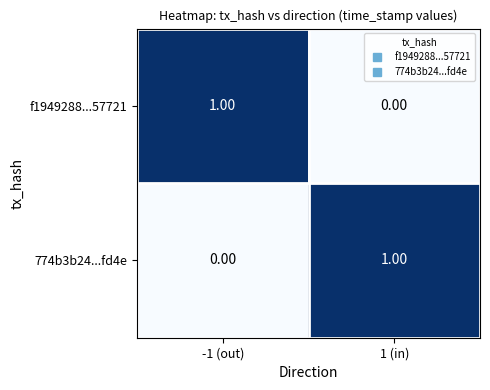

At -1 (out), list the series in order from smallest to largest.

774b3b24...fd4e, f1949288...57721